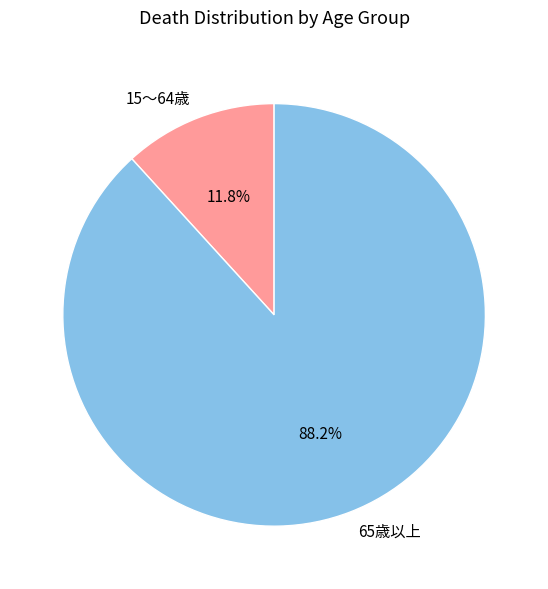

How many segments does this pie chart have?

2